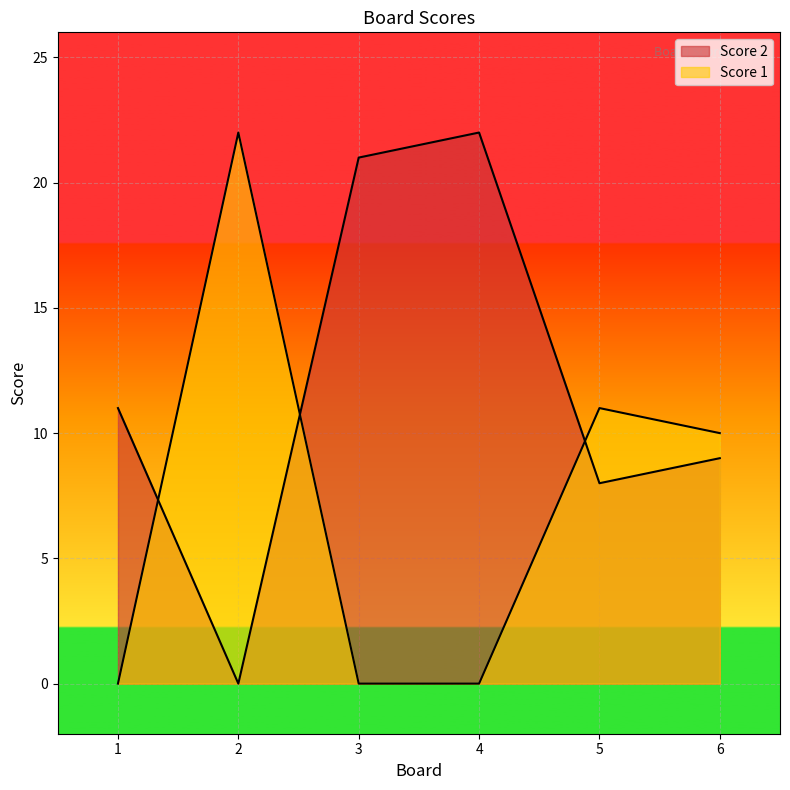

What are all the series names shown in the legend?

Score 2, Score 1